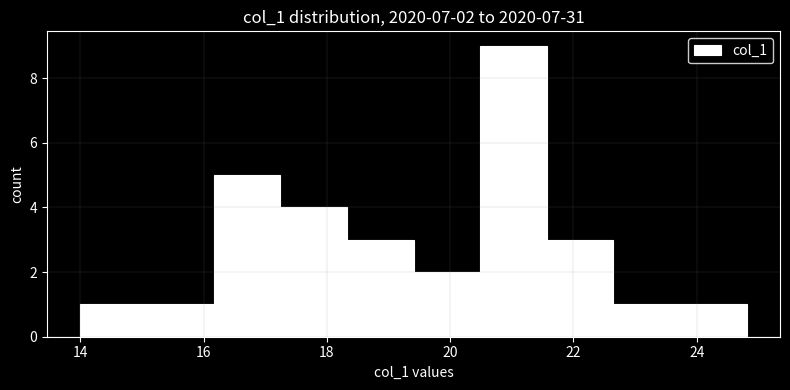

Over which range of the x-axis is the bar tallest?

20.4 to 21.6